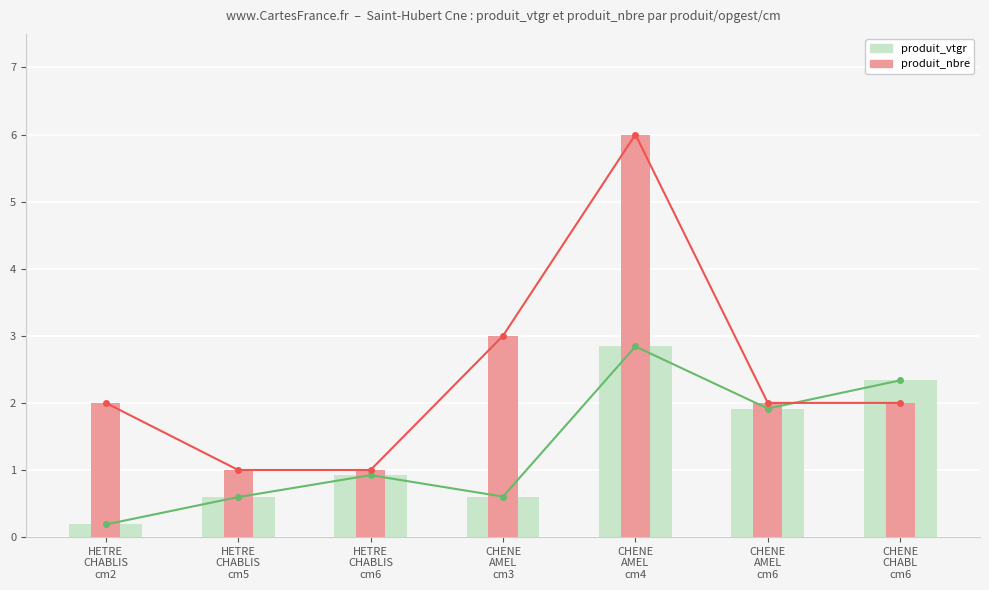

Count the produit_nbre values in the range 1 to 3.

6